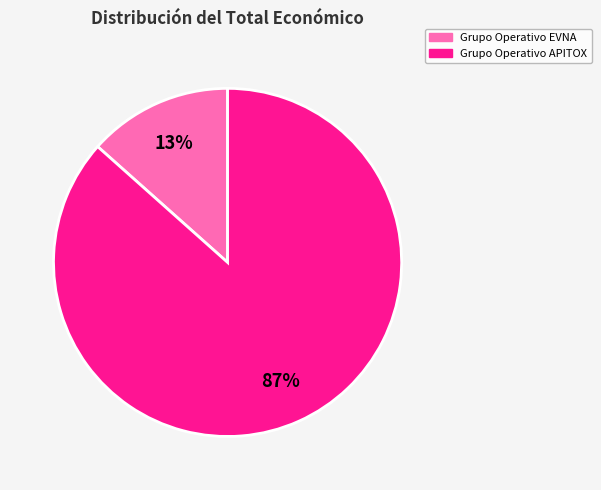

Do Grupo Operativo APITOX and Grupo Operativo EVNA together represent more than half of the pie?

Yes